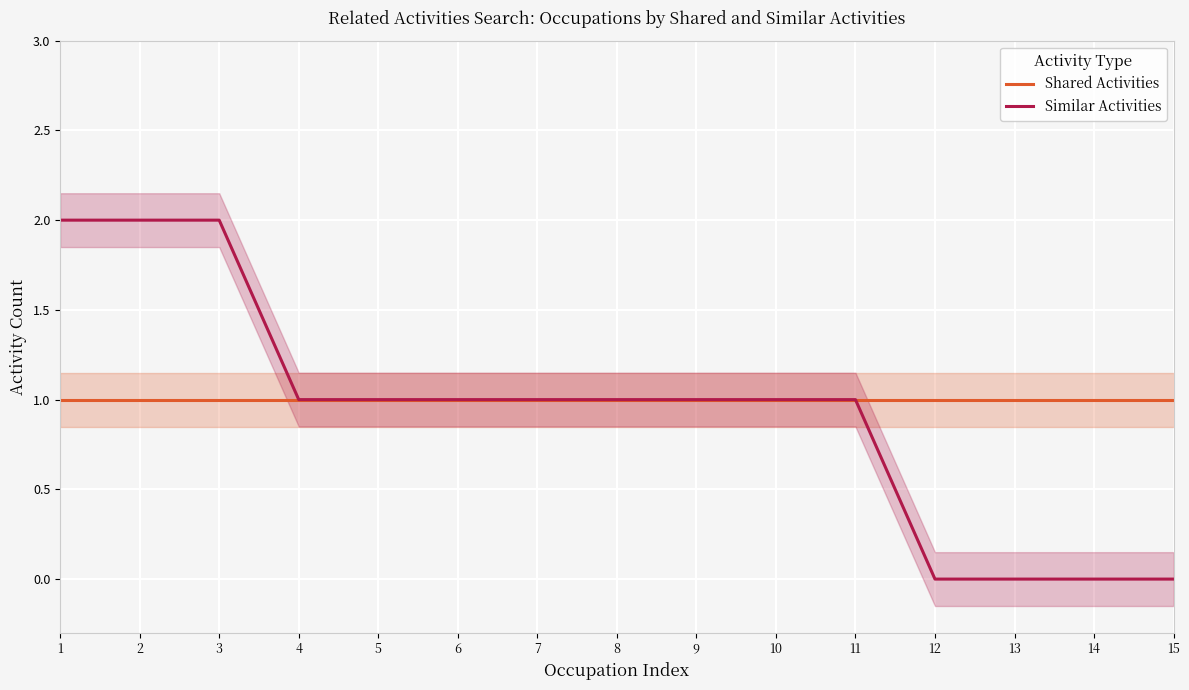

The value of Similar Activities at 9 is 1. True or false?

True